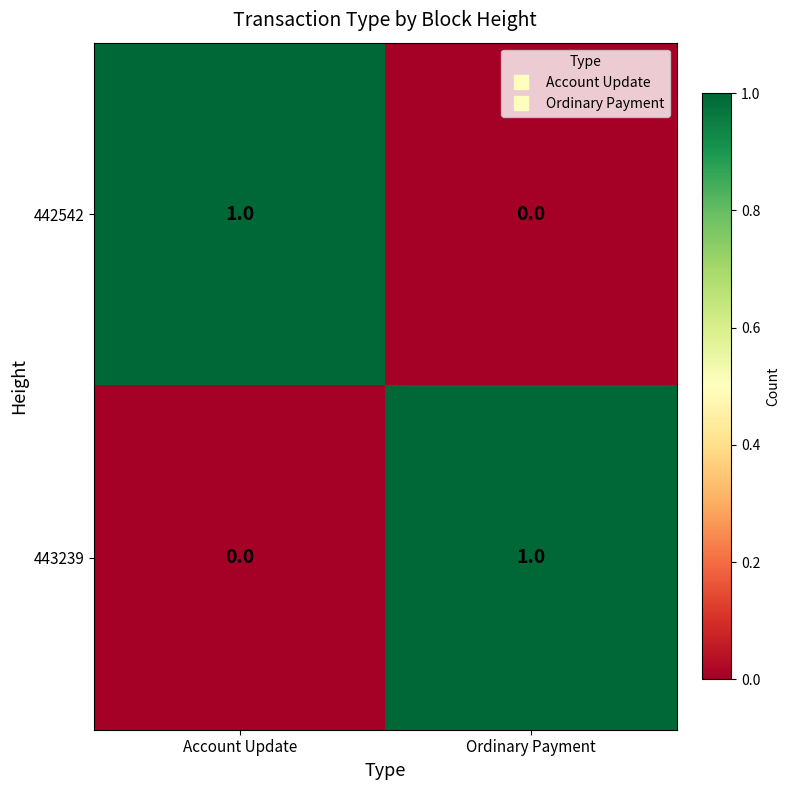

Is the value of 442542 at Ordinary Payment greater than the value of 443239 at Ordinary Payment?

No